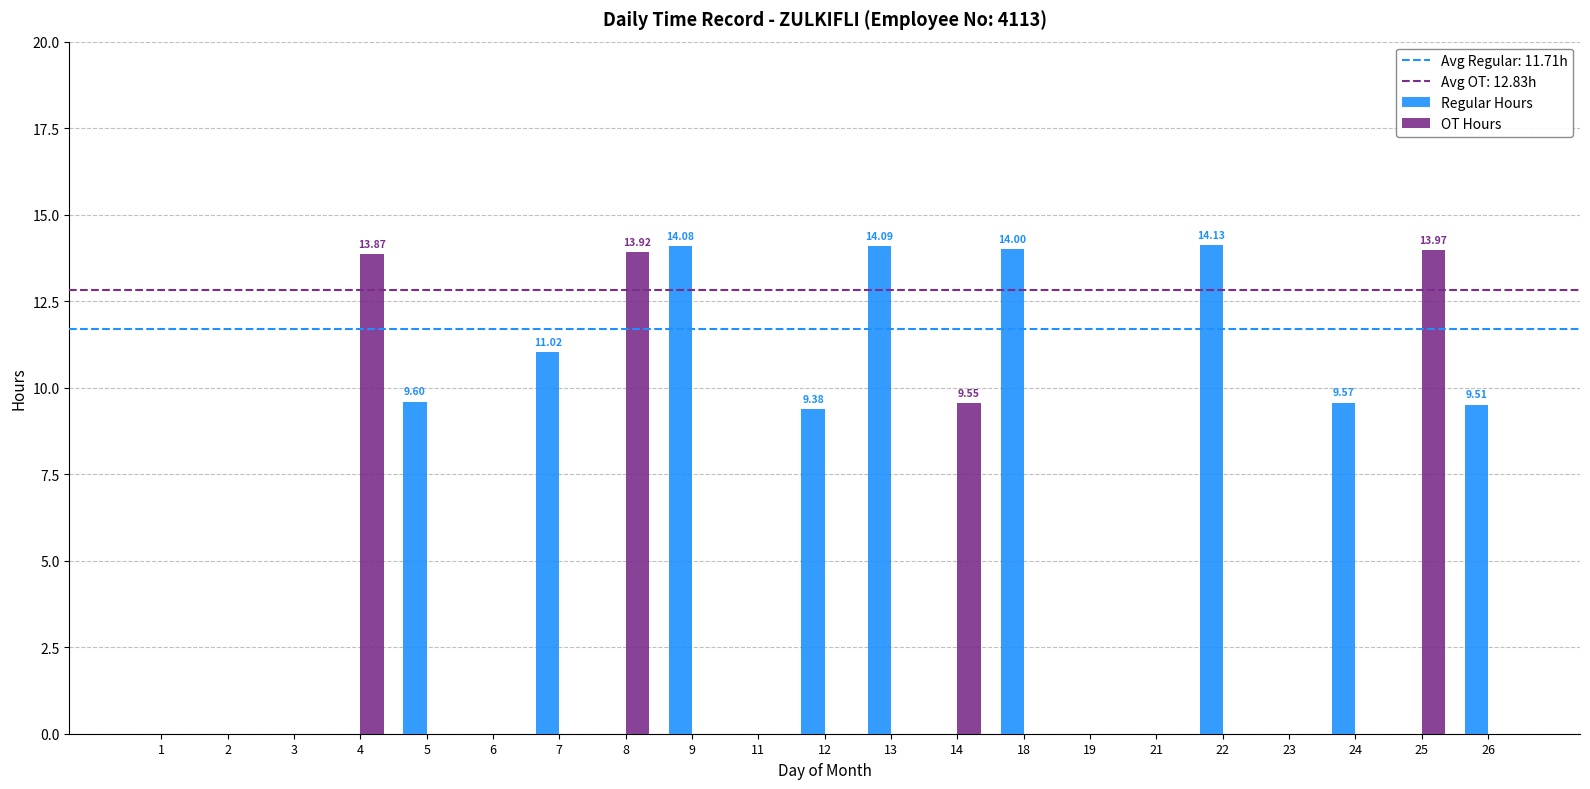

Which series has the largest total across all categories?

Regular Hours